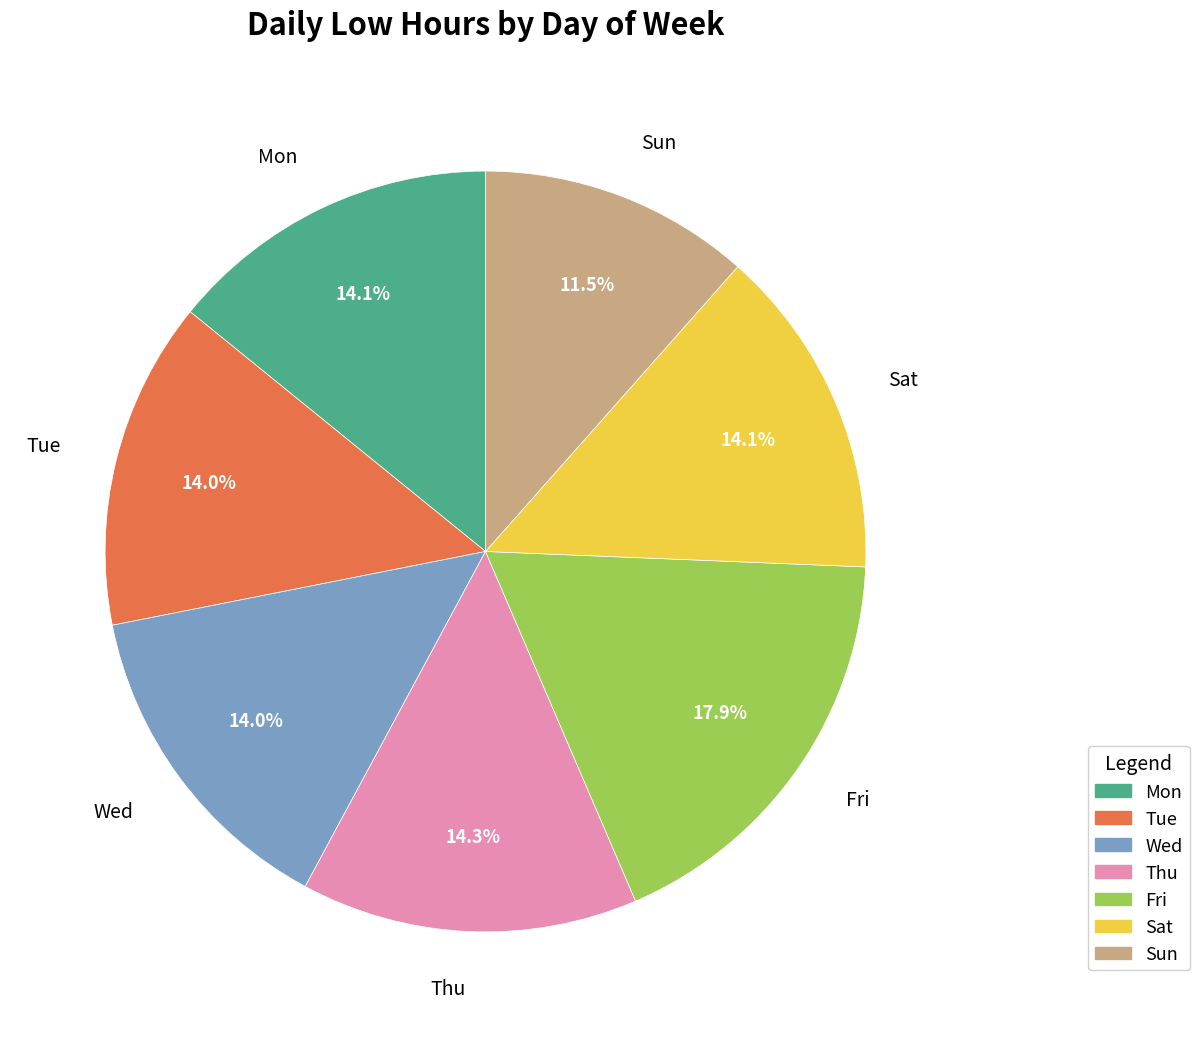

Does Fri account for over 50% of the chart?

No